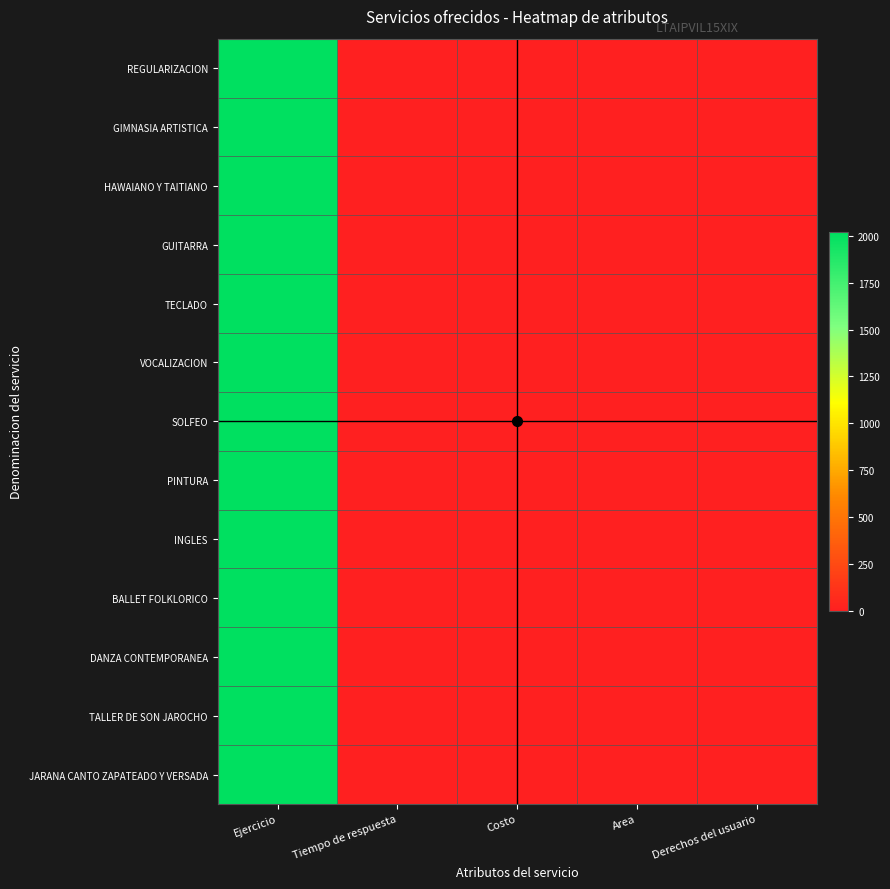

At Area, list the series in order from smallest to largest.

REGULARIZACION, GIMNASIA ARTISTICA, HAWAIANO Y TAITIANO, GUITARRA, TECLADO, VOCALIZACION, SOLFEO, PINTURA, INGLES, BALLET FOLKLORICO, DANZA CONTEMPORANEA, TALLER DE SON JAROCHO, JARANA CANTO ZAPATEADO Y VERSADA